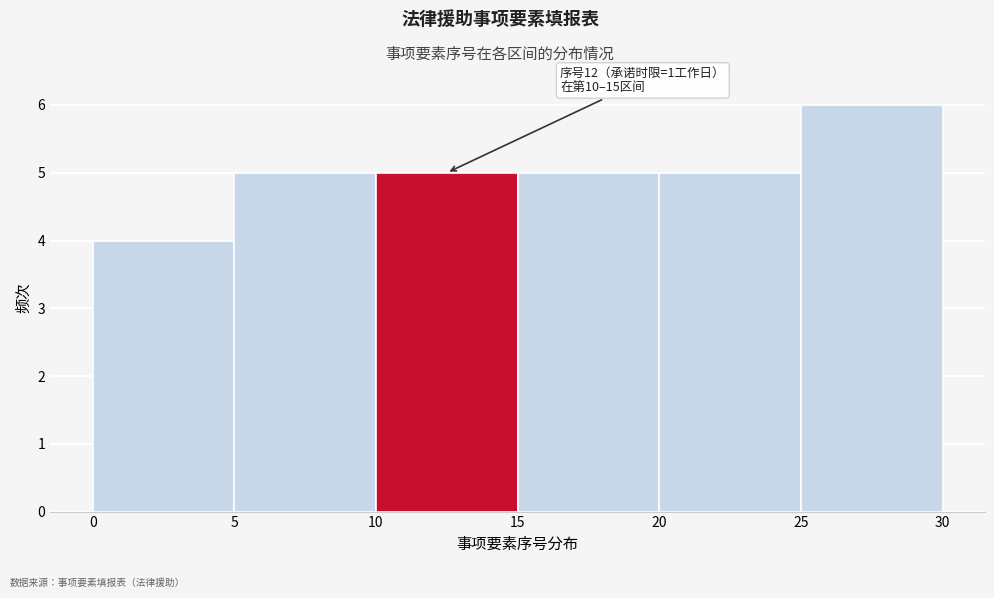

Over which range of the x-axis is the bar tallest?

25 to 30